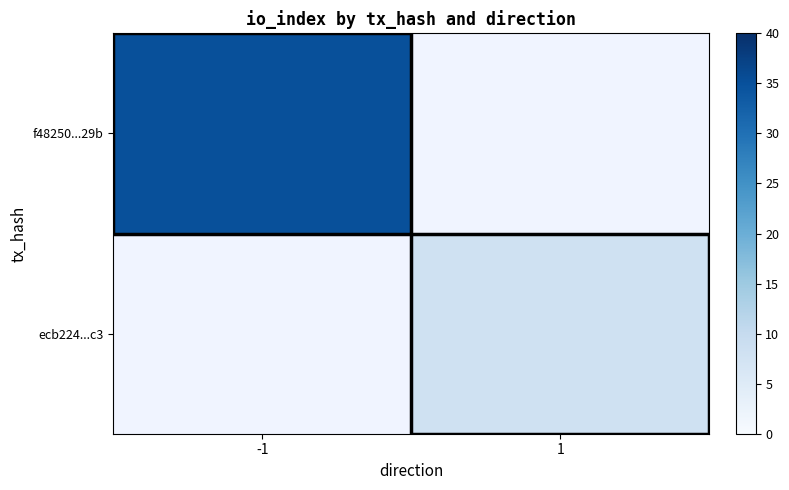

At how many categories does at least one series exceed 16?

1